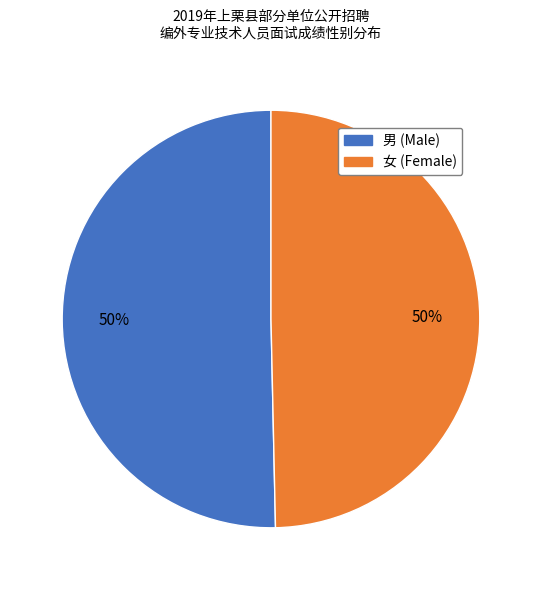

To the nearest percent, what is the average slice percentage?

50%